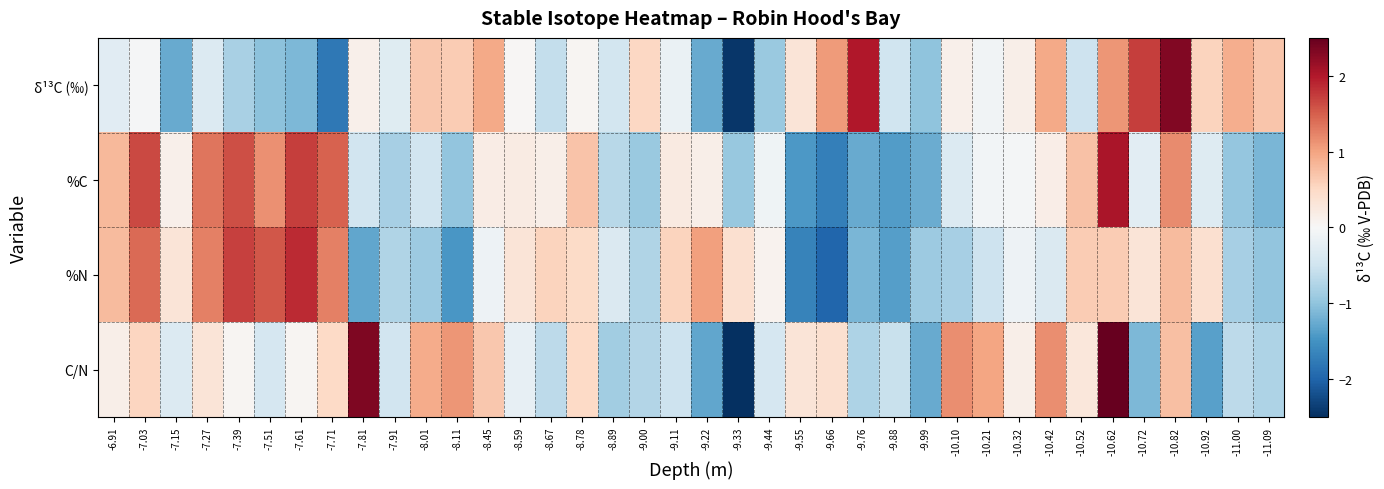

At which category is the sum across all series the highest?

-10.62